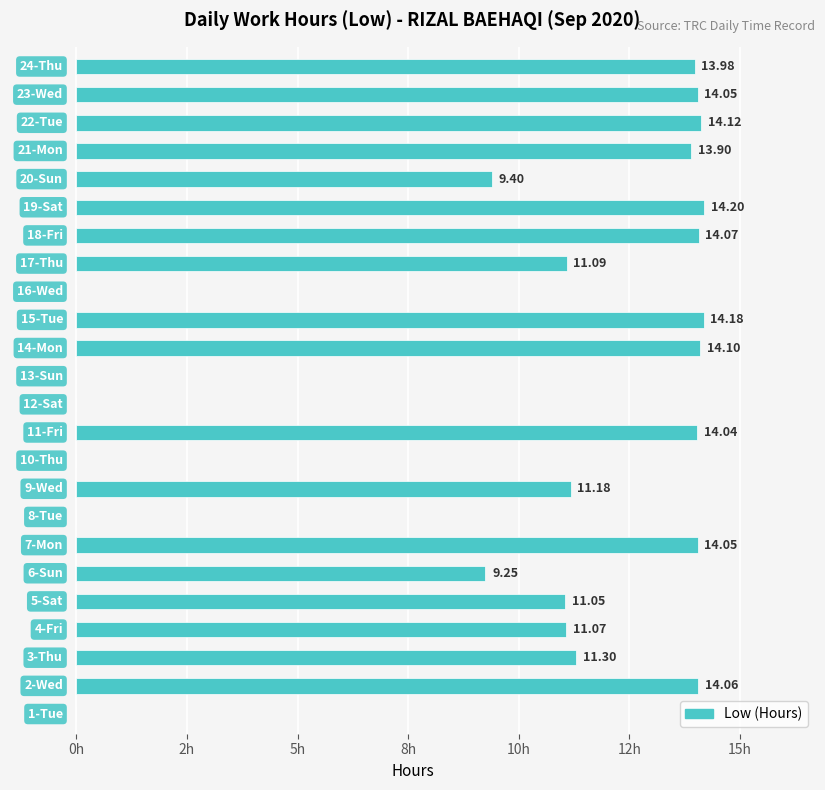

Are the bars horizontal?

Yes